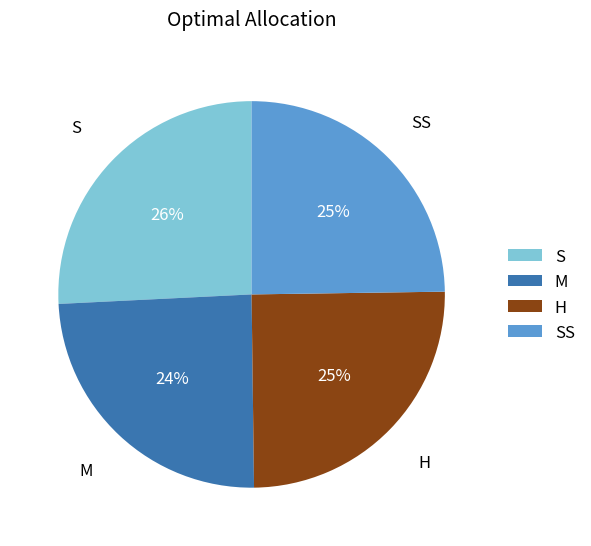

Is S the majority of the pie?

No